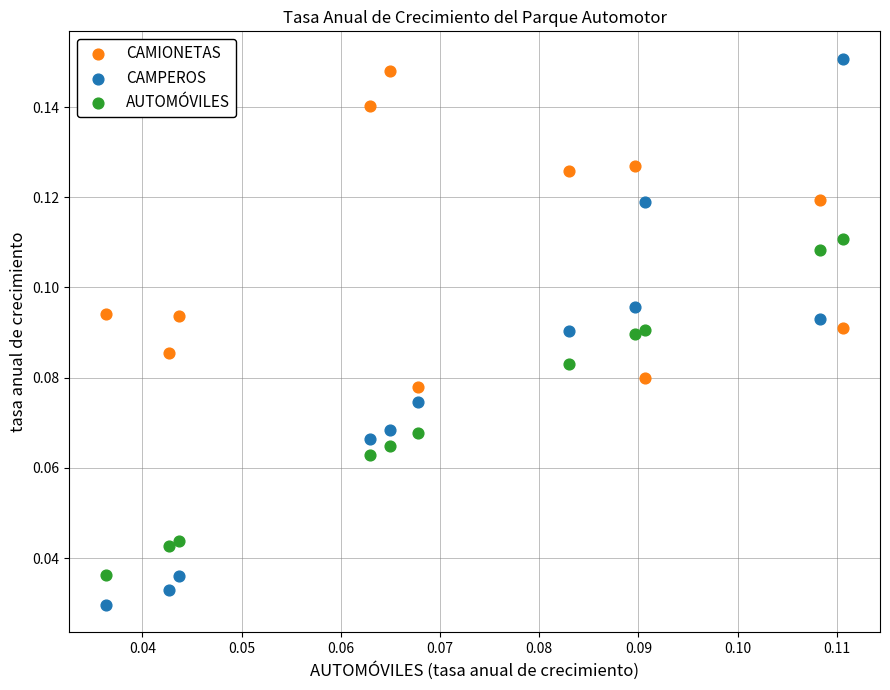

Which series contains the lowest Y value?

CAMPEROS